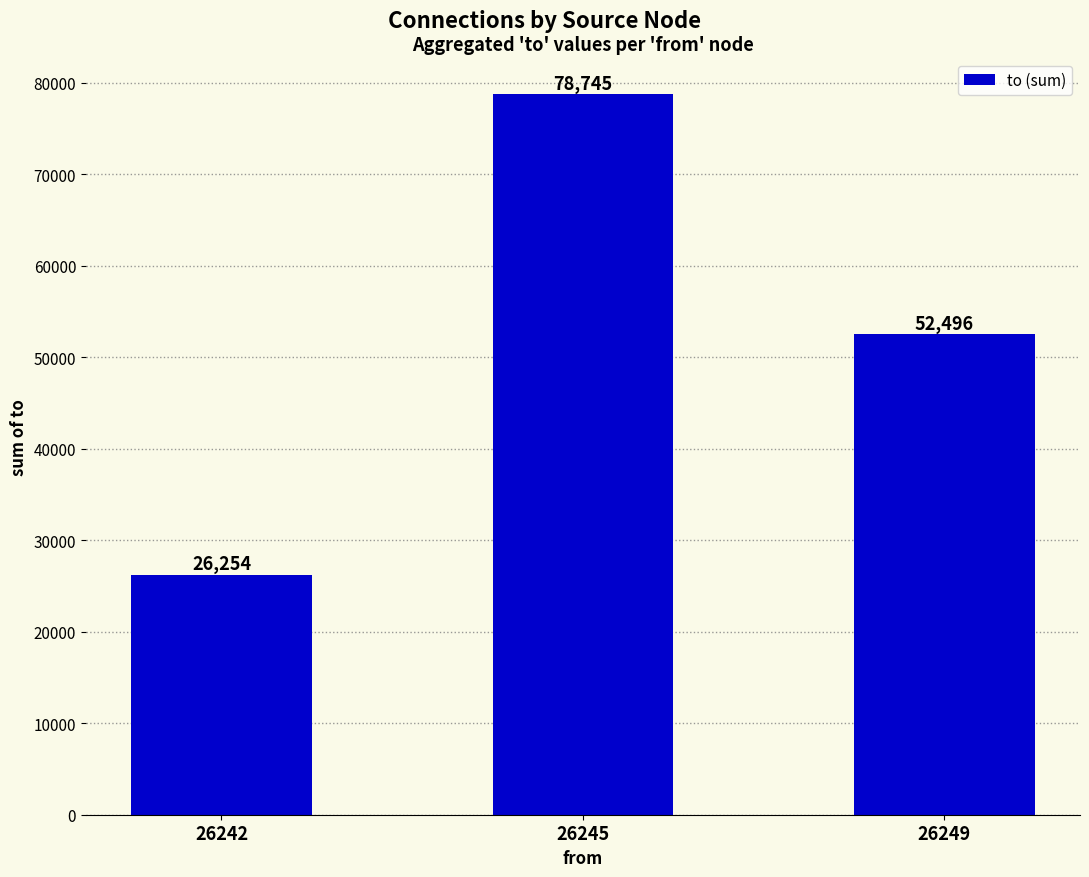

The chart shows a value of 13245 at 26249. True or false?

False